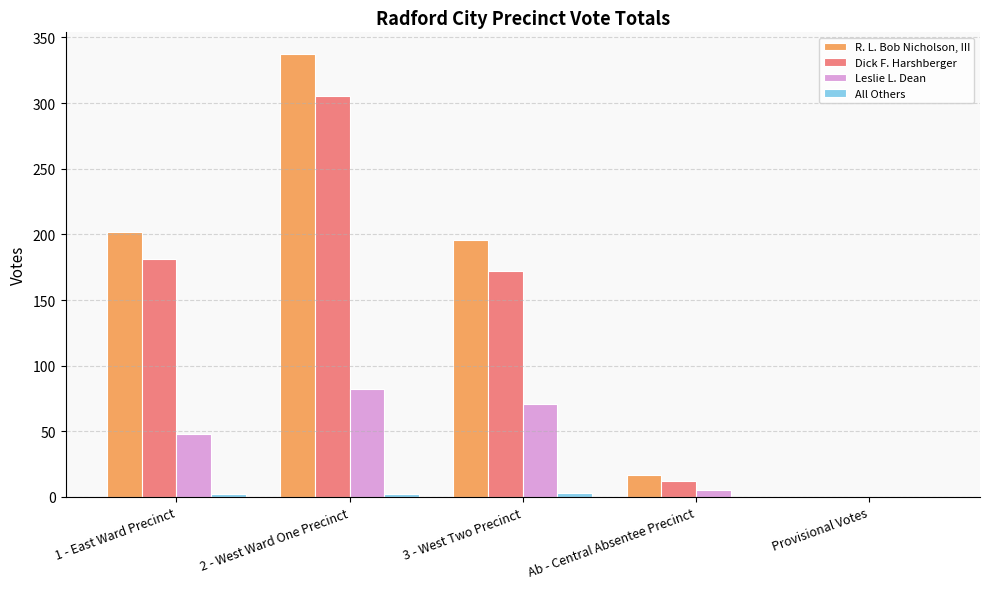

The value of R. L. Bob Nicholson, III at 2 - West Ward One Precinct is 452. True or false?

False